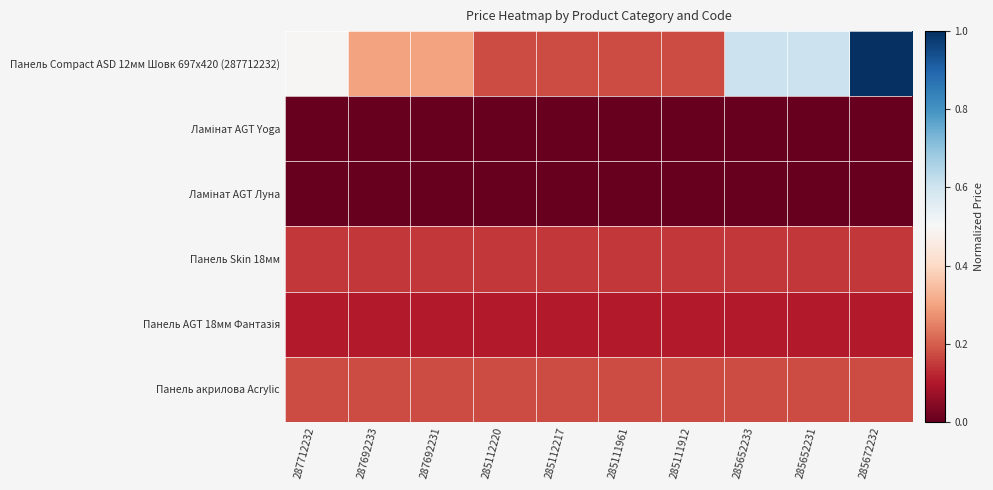

Which series has the largest range (max minus min)?

Панель Compact ASD 12мм Шовк 697x420 (287712232)